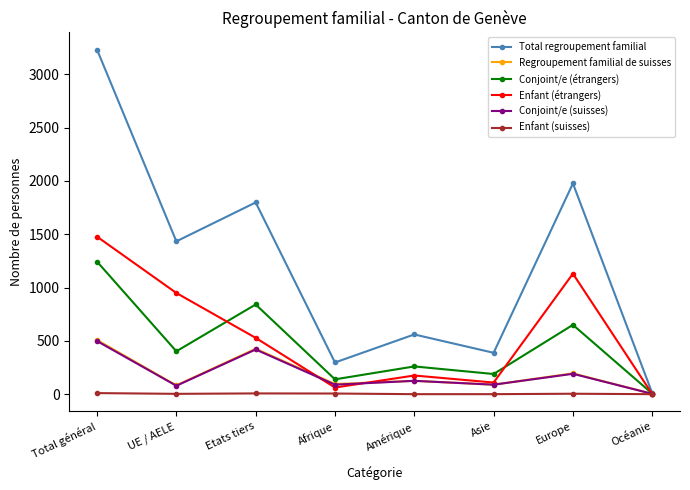

Which series has the largest total across all categories?

Total regroupement familial